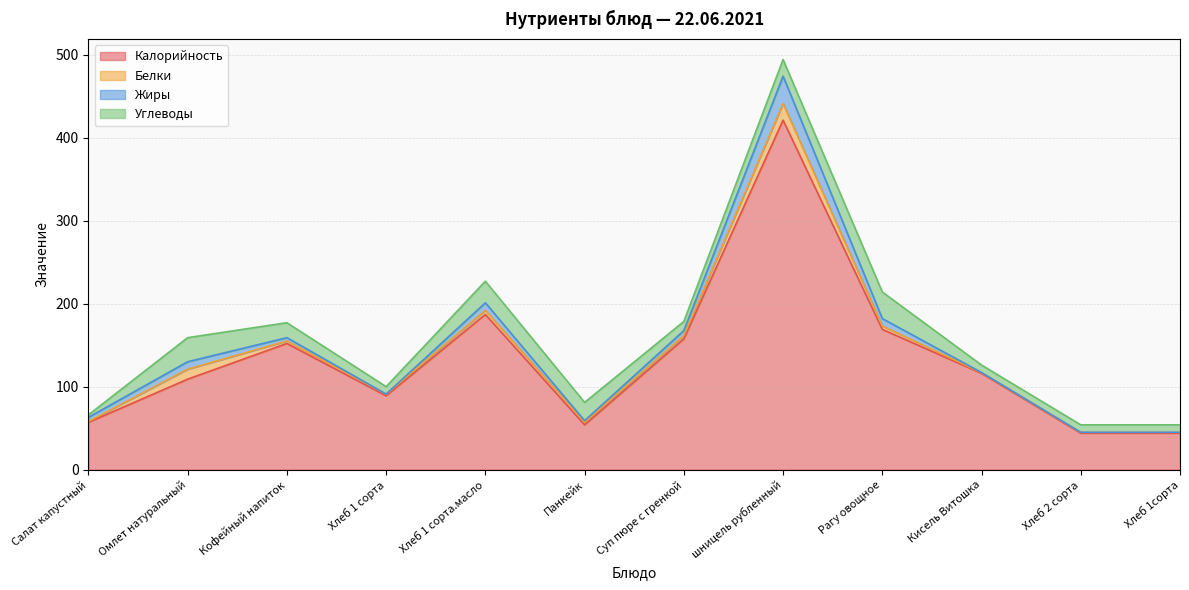

What is the difference between the Белки values at Хлеб 1 сорта.масло and Рагу овощное?

1.0